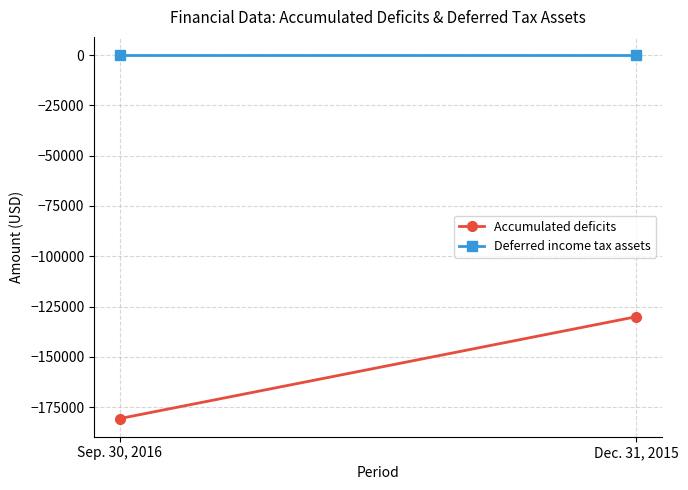

Is the value of Accumulated deficits at Dec. 31, 2015 greater than the value of Deferred income tax assets at Dec. 31, 2015?

No